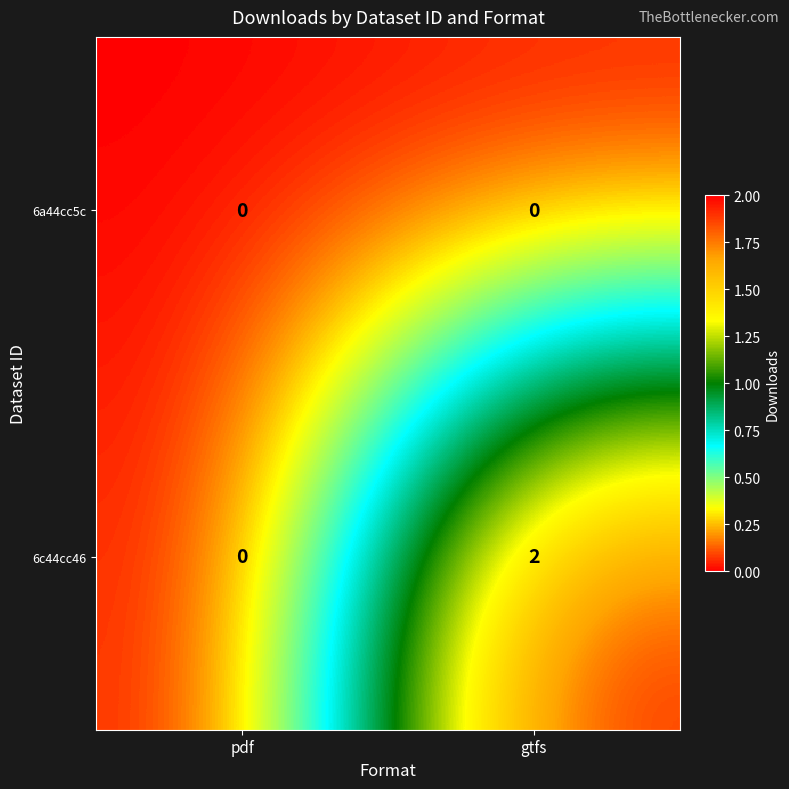

Is it true that 6a44cc5c equals 0 at pdf?

True